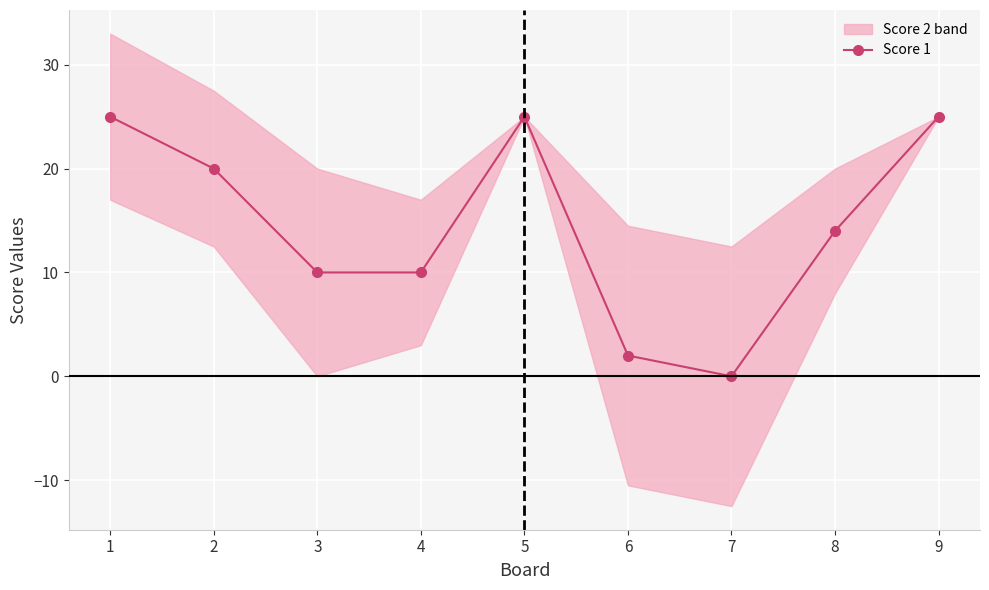

Between 5 and 8, which is larger?

5